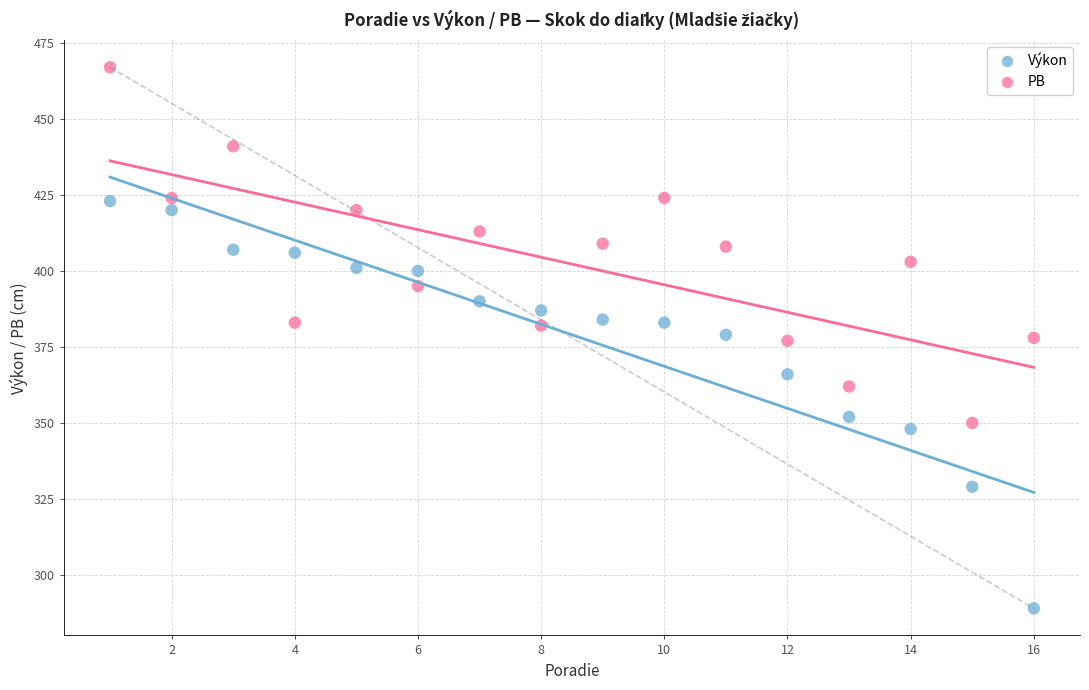

Across all data points, what is the range of X values (max minus min)?

15